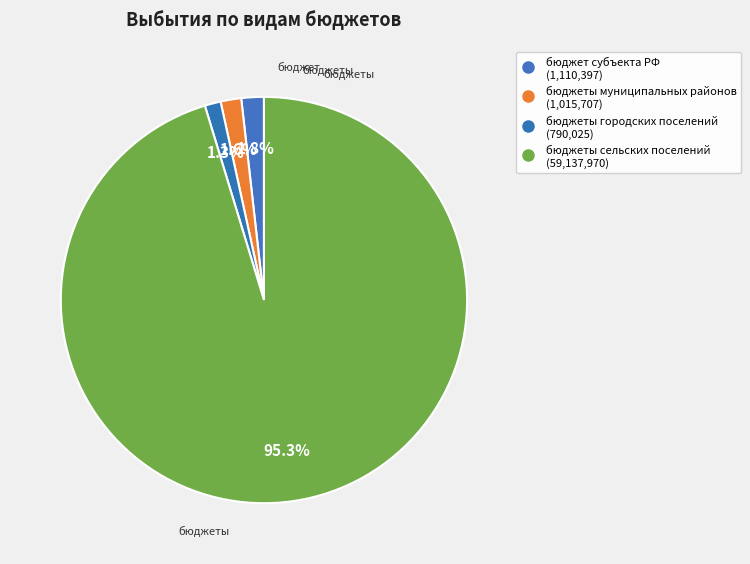

How many slices are in this pie chart?

4